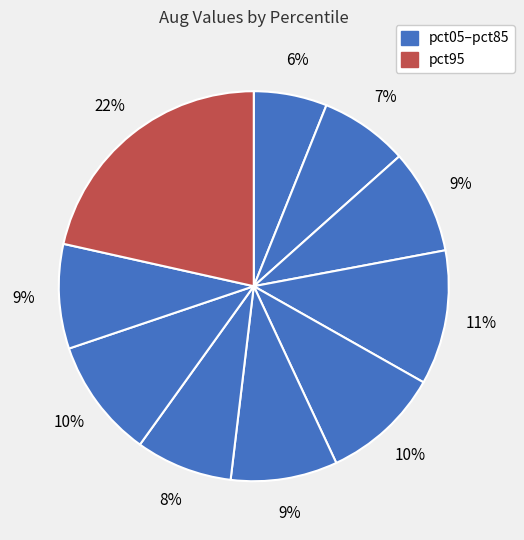

Rank the categories by value from lowest to highest.

pct05, pct15, pct65, pct25, pct85, pct55, pct45, pct75, pct35, pct95